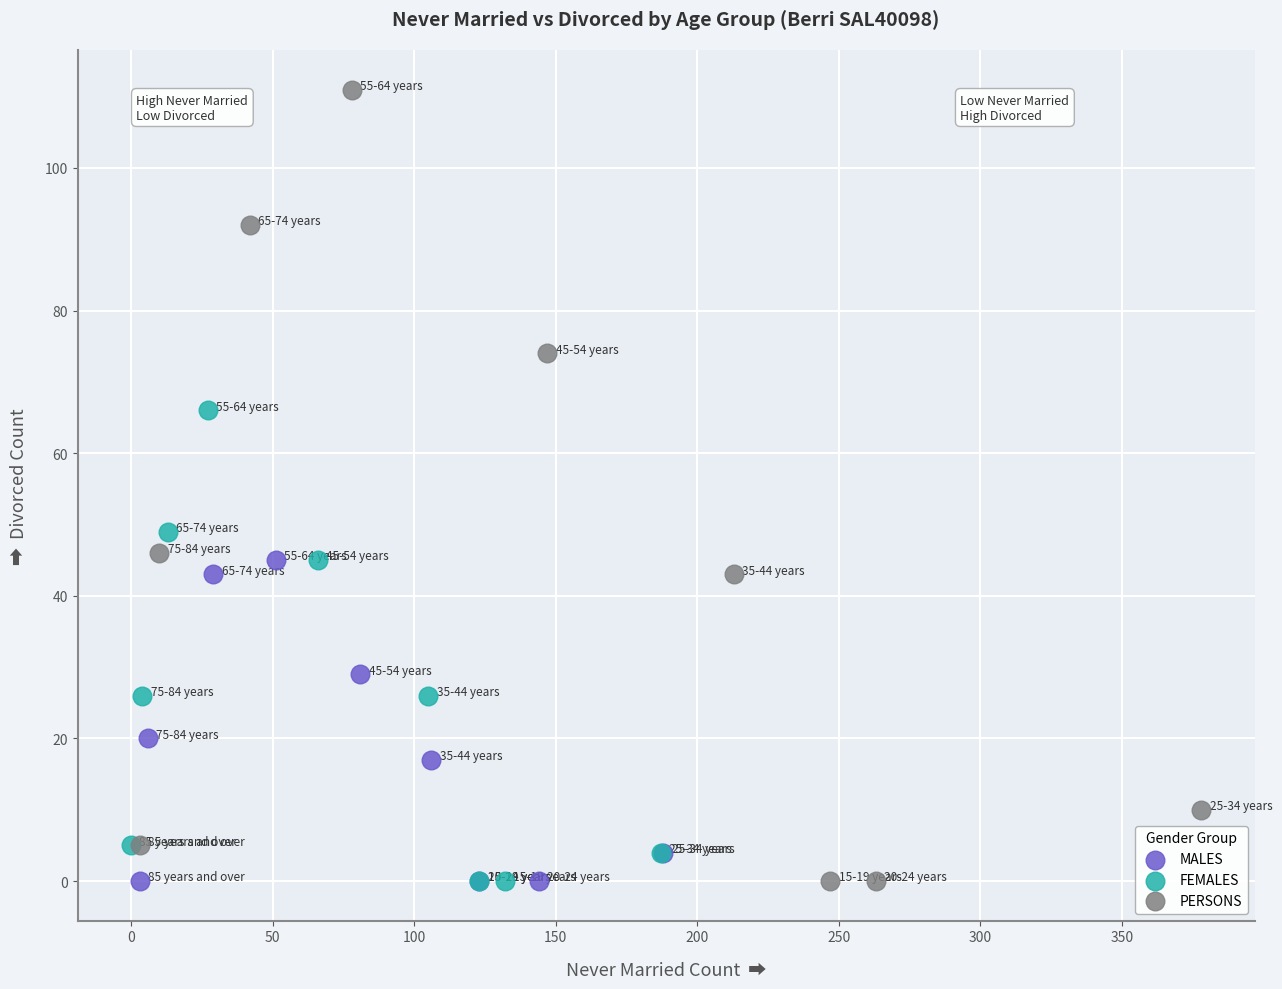

Which series contains the highest Y value?

PERSONS